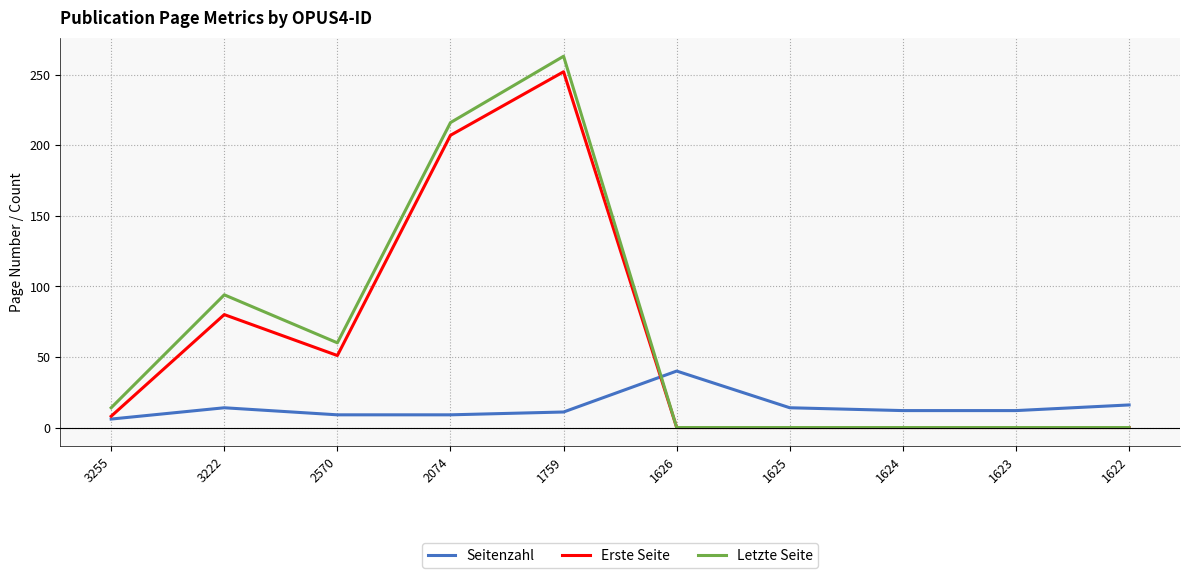

Which series has the largest total across all categories?

Letzte Seite